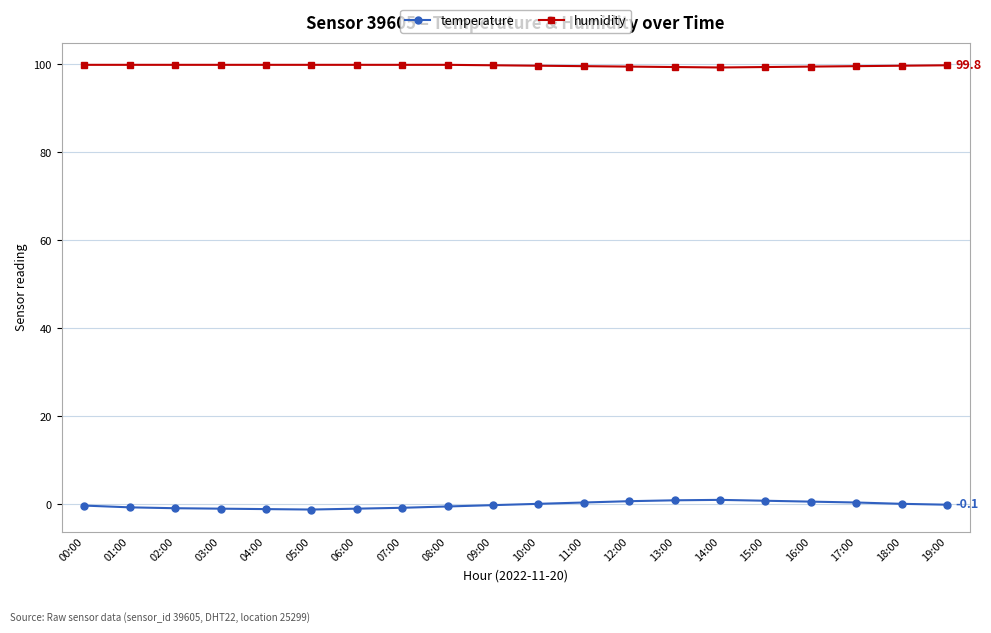

Which series has the largest total across all categories?

humidity